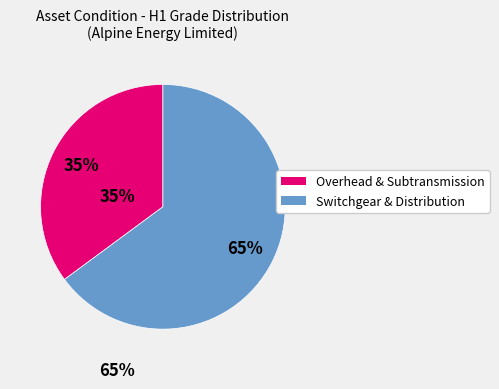

Does any single category account for the majority?

Yes